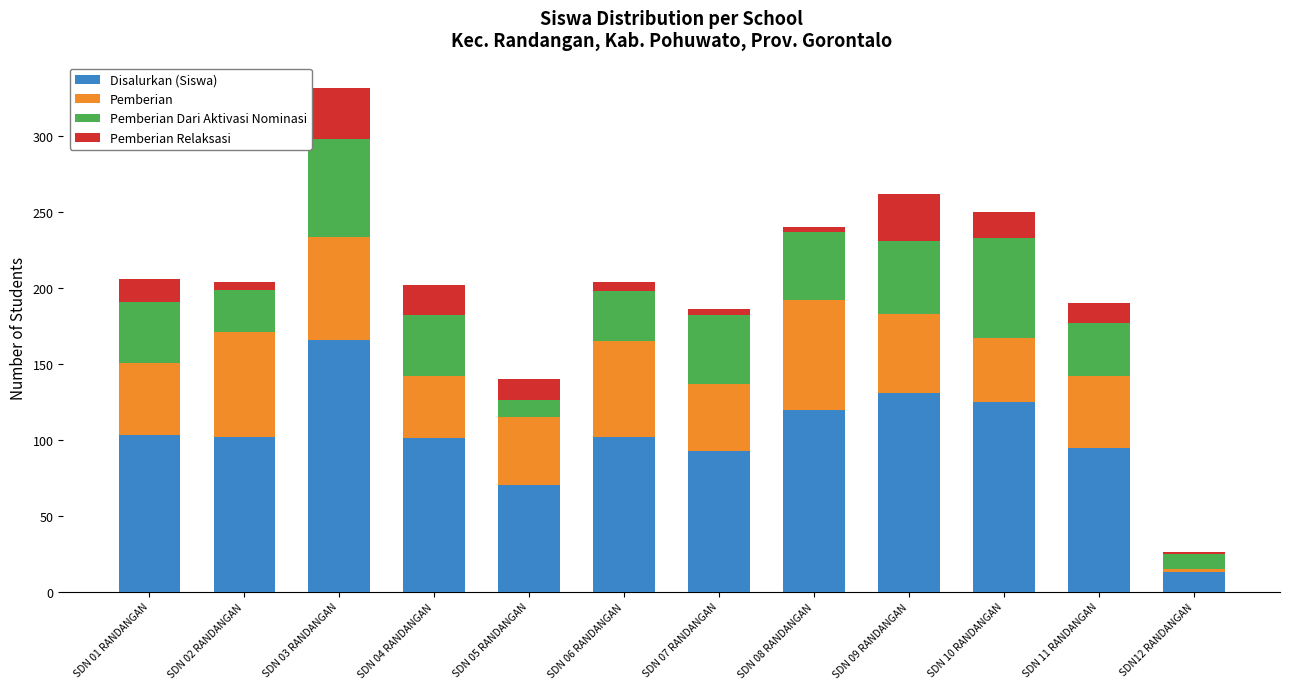

At which label does Disalurkan (Siswa) reach its peak?

SDN 03 RANDANGAN